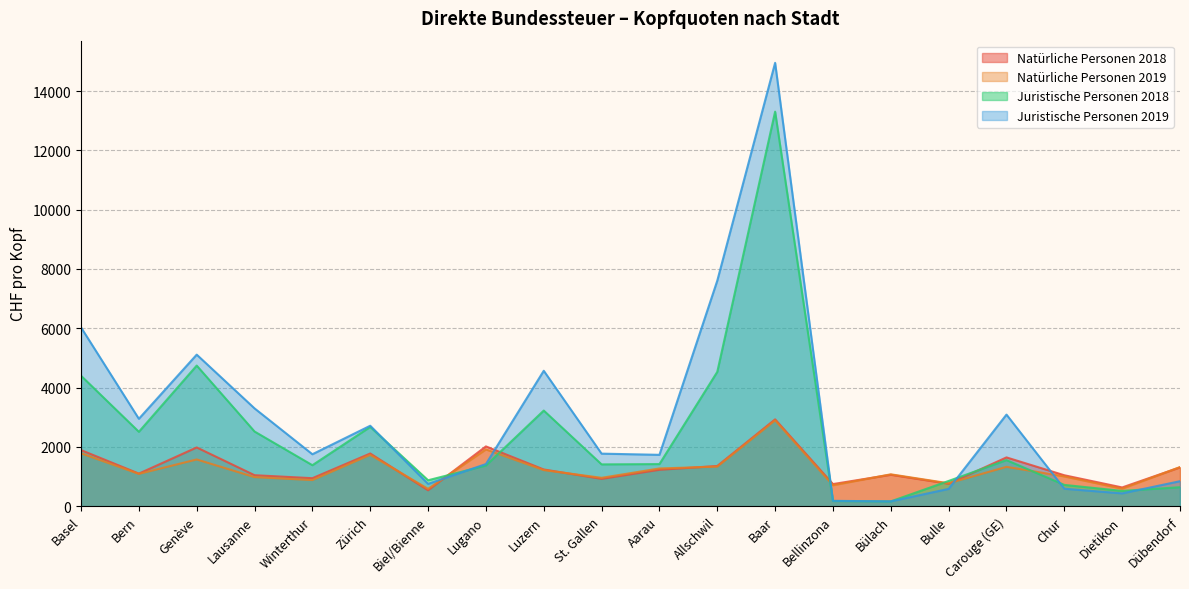

Which has a higher value, Lugano or Luzern?

Lugano